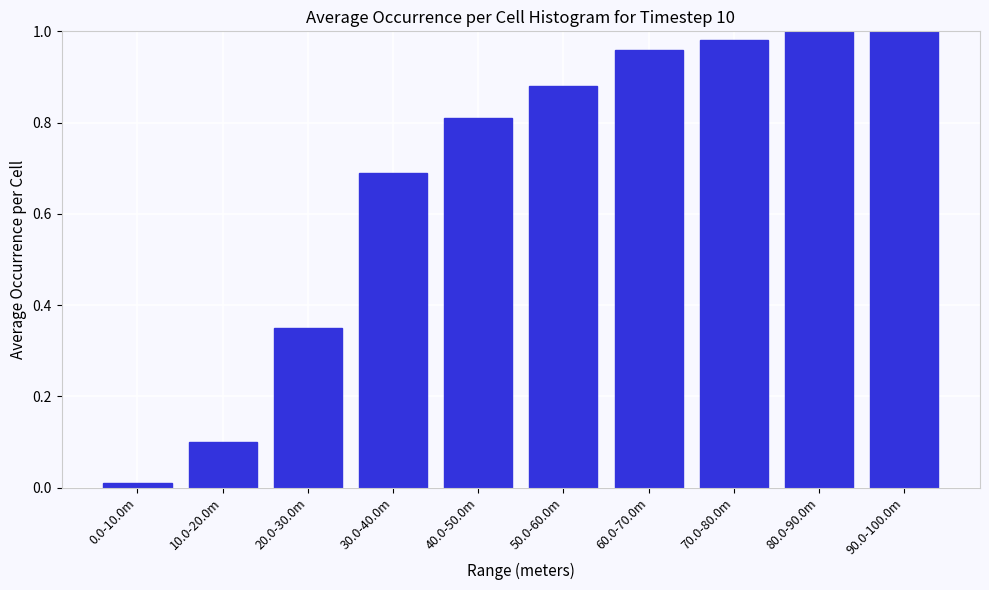

What is the label of the 6th bar from the right?

40.0-50.0m